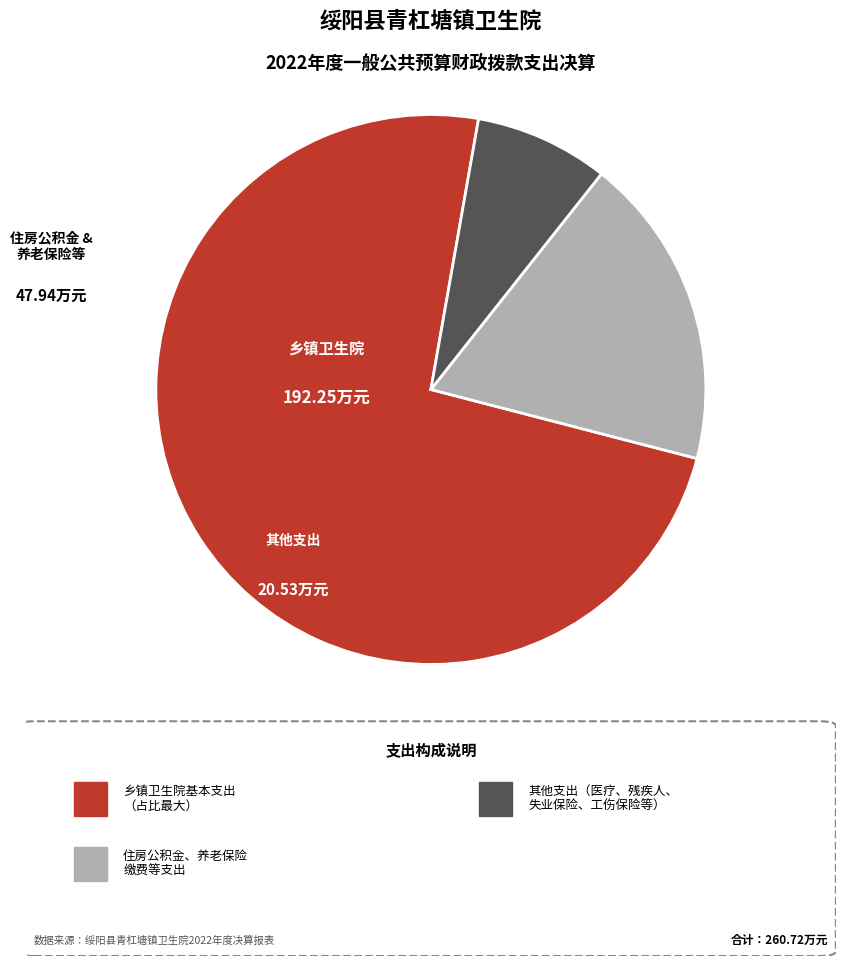

Is there a majority slice in this chart?

Yes